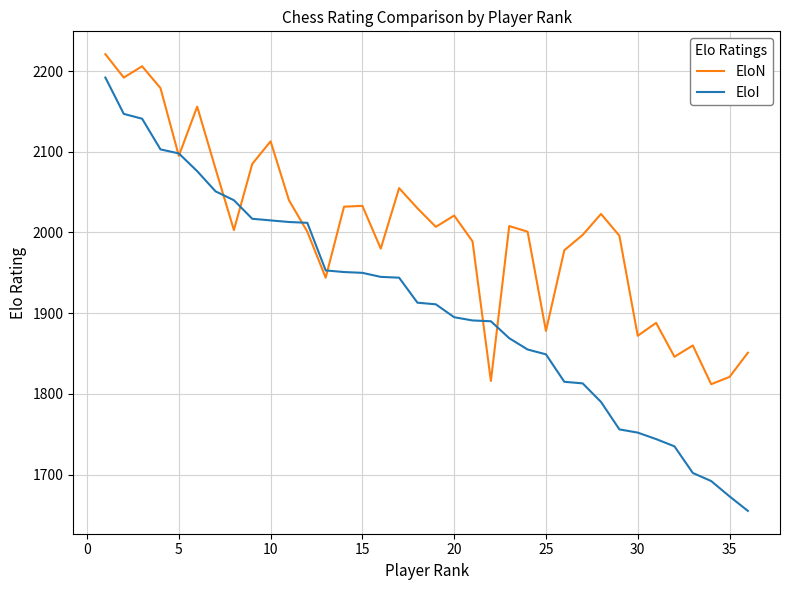

Which series has the largest total across all categories?

EloN